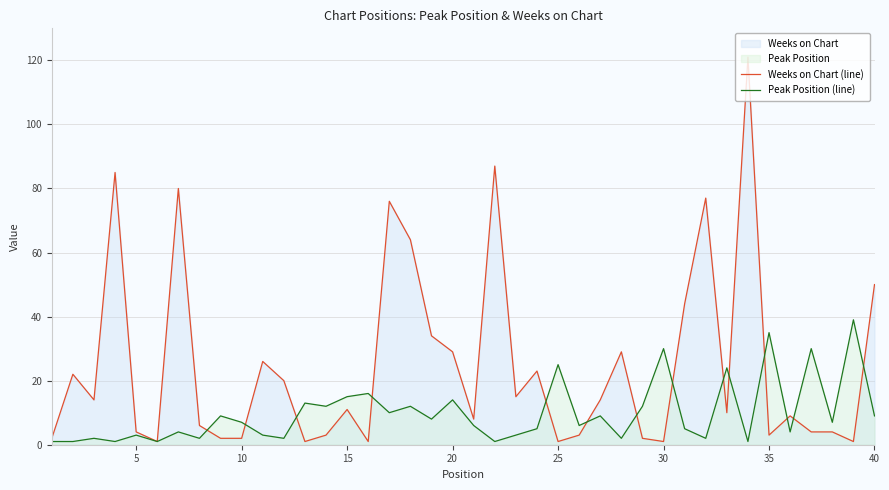

True or false: Peak Position (line) has a value of 14 at 20.

True